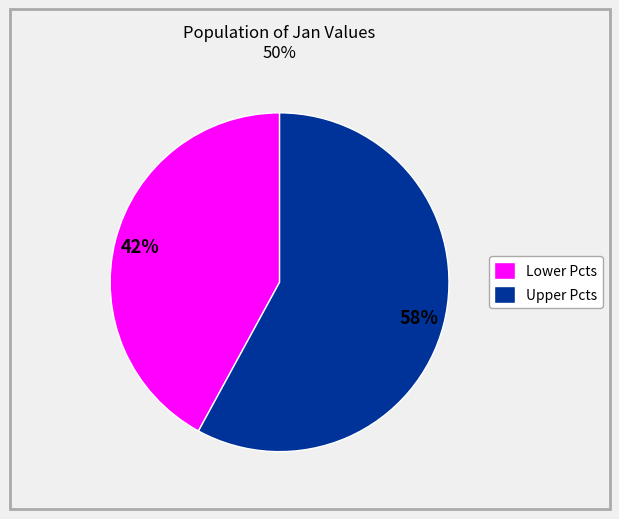

To the nearest percent, what portion does Lower Pcts represent?

42%